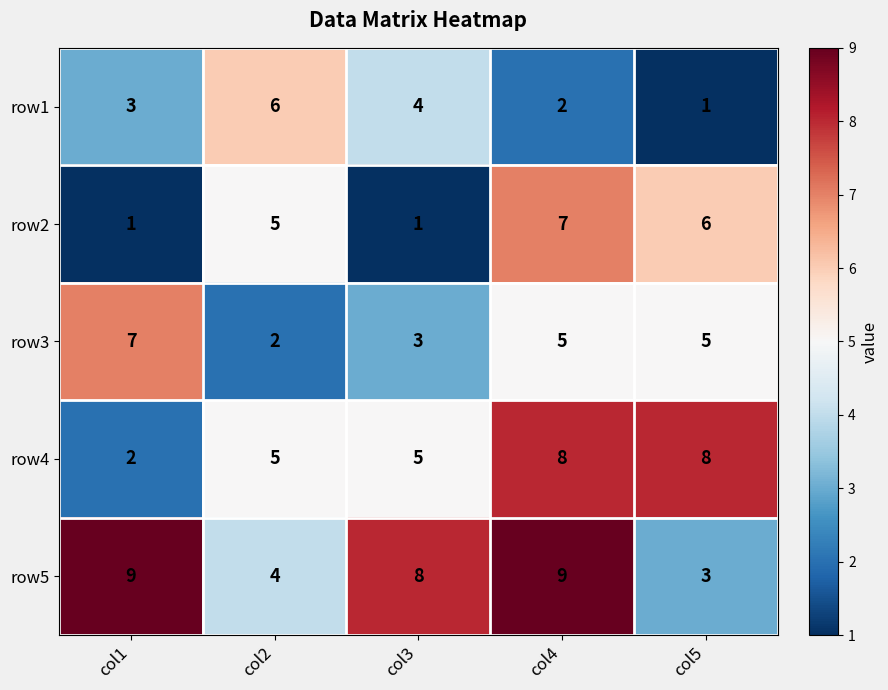

The value of row5 at col3 is 8. True or false?

True